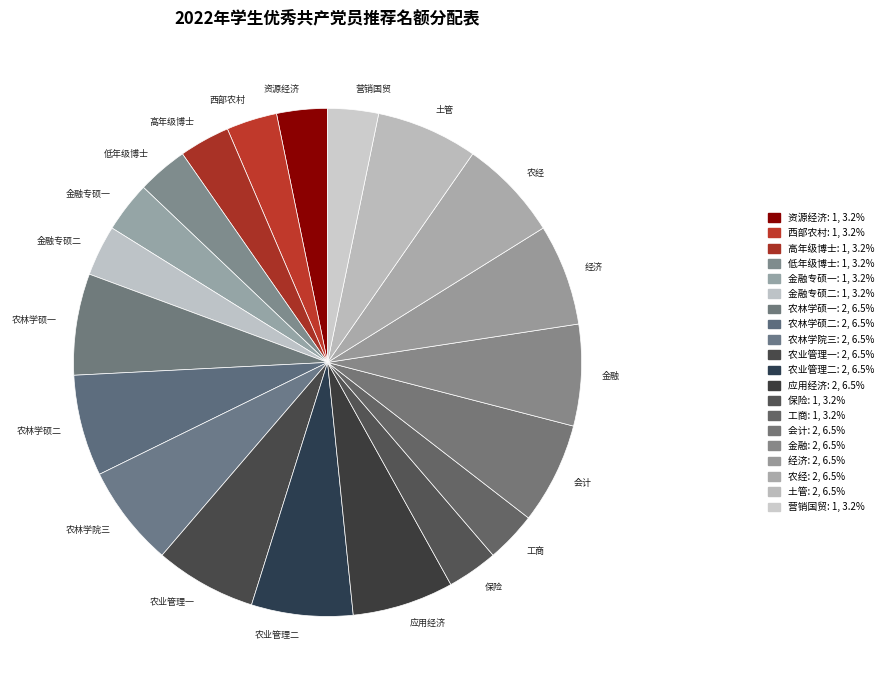

How many segments does this pie chart have?

20